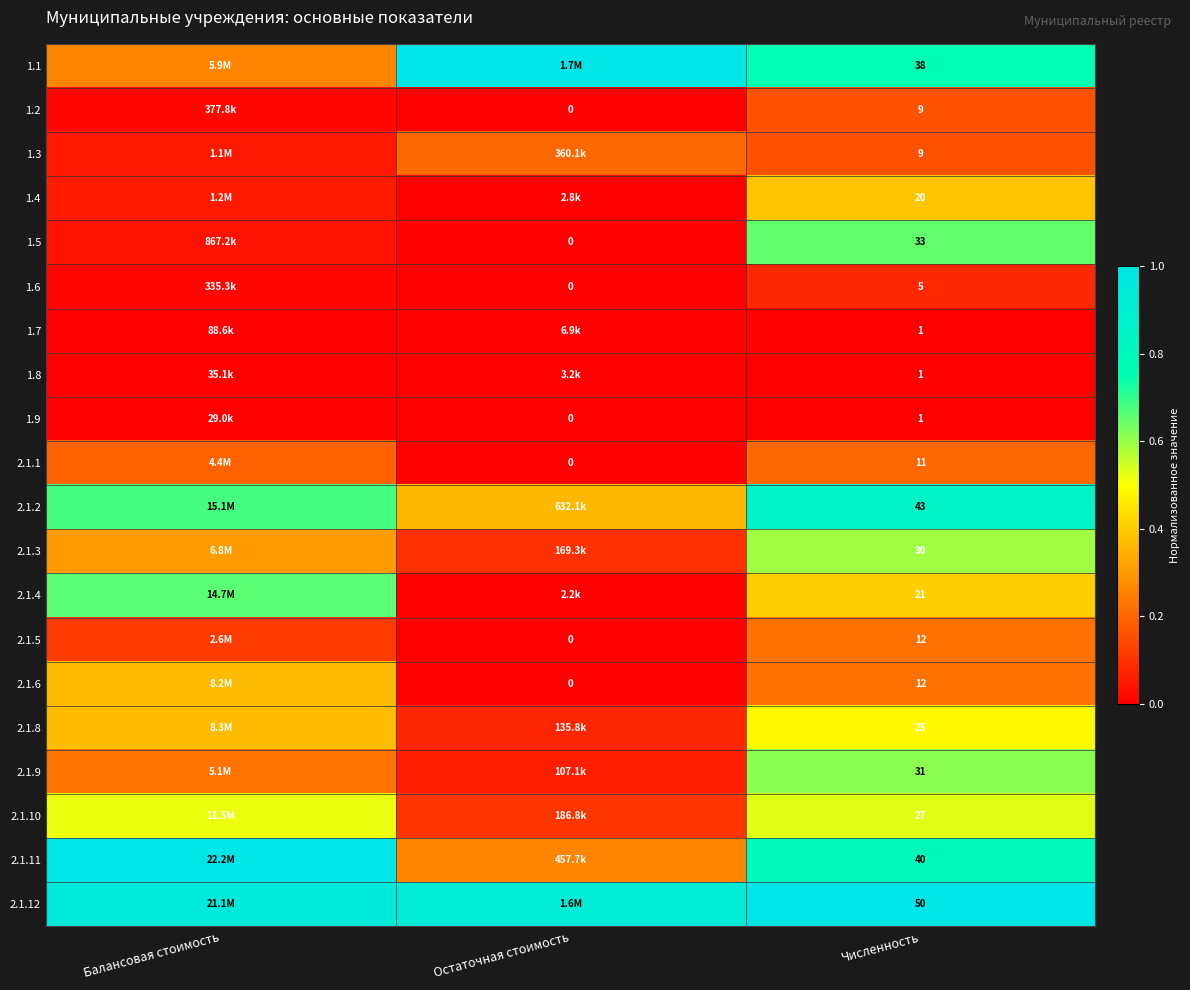

Which has a higher value, Балансовая стоимость or Численность?

Численность